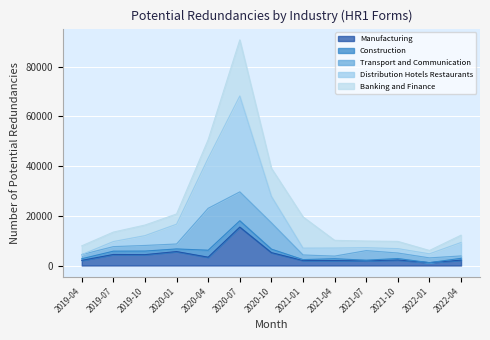

What are all the series names shown in the legend?

Manufacturing, Construction, Transport and Communication, Distribution Hotels Restaurants, Banking and Finance